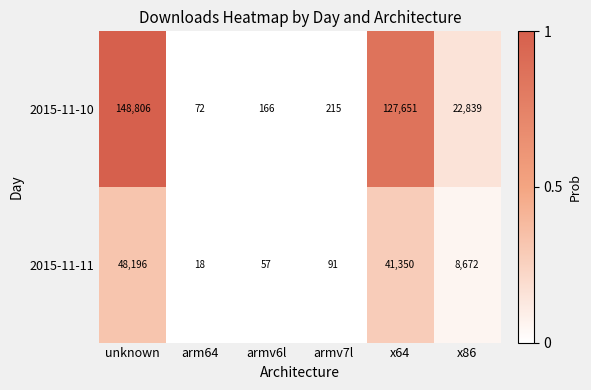

Is it true that 2015-11-10 equals 72 at arm64?

True